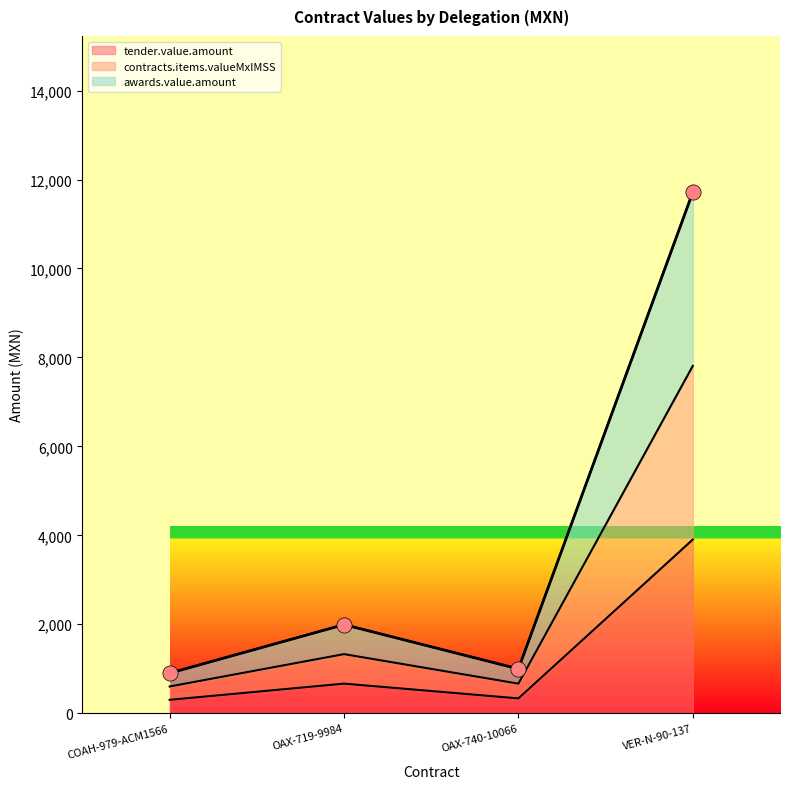

What is the total value across all series at OAX-740-10066?

1992